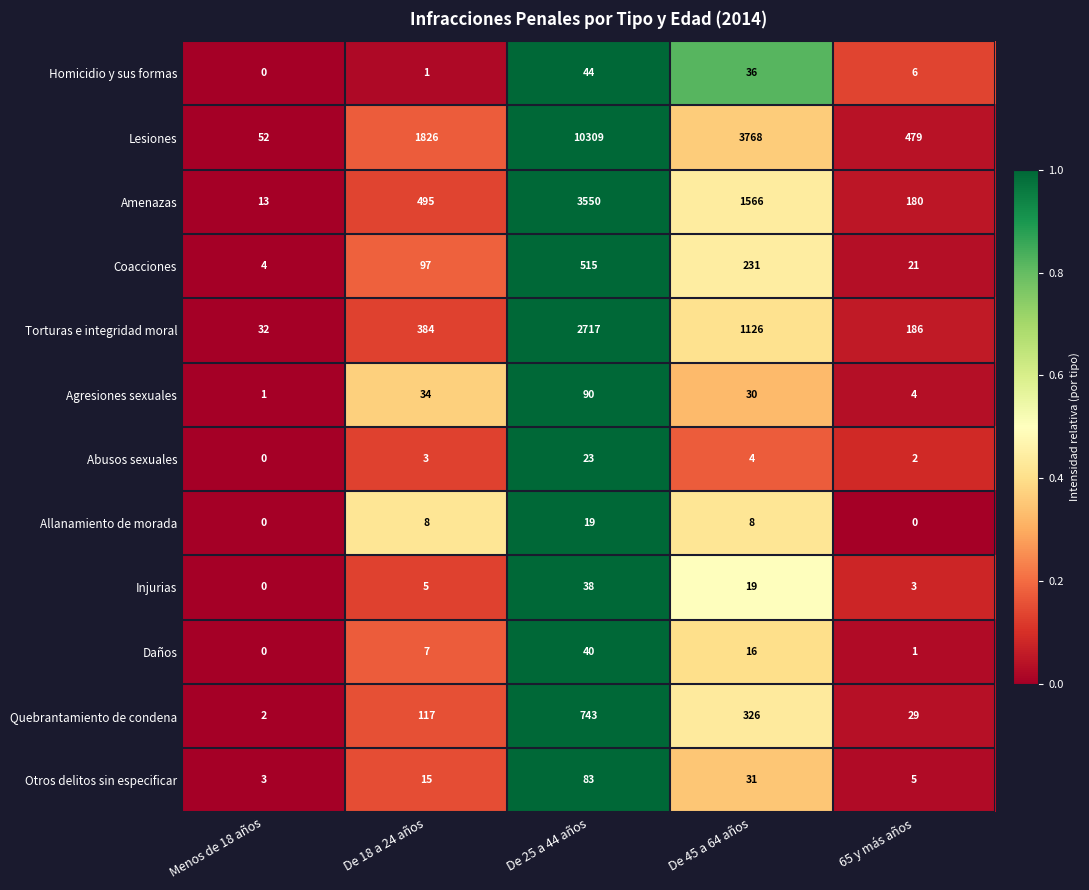

What is the spread (max minus min) of values at De 25 a 44 años?

10290